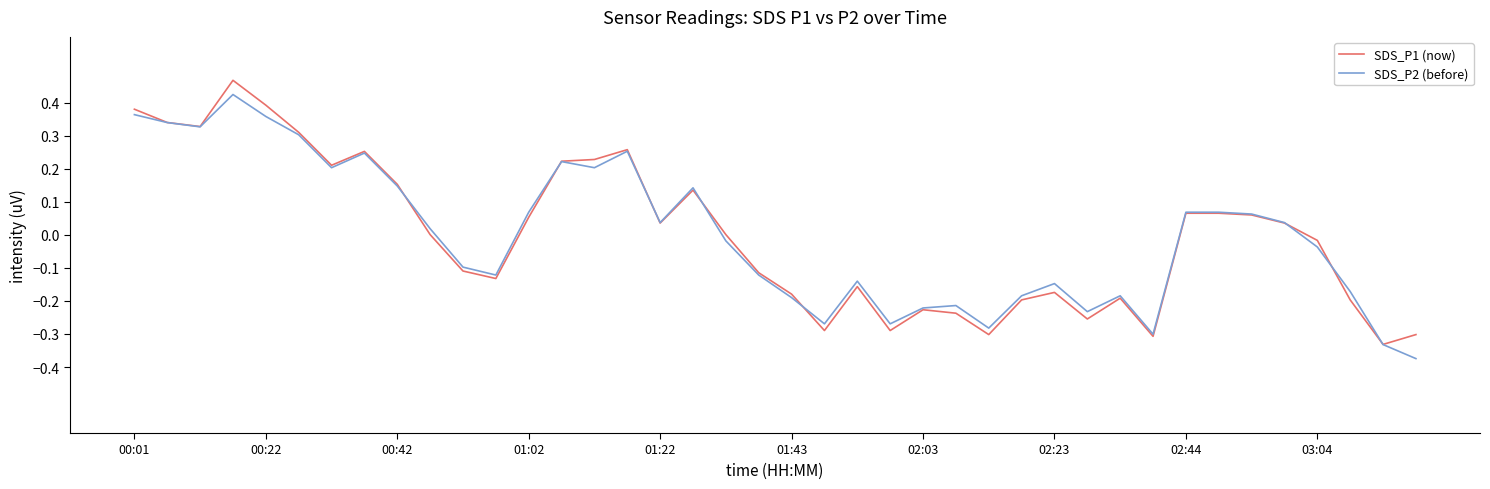

Is this an area chart (filled region under the line)?

No